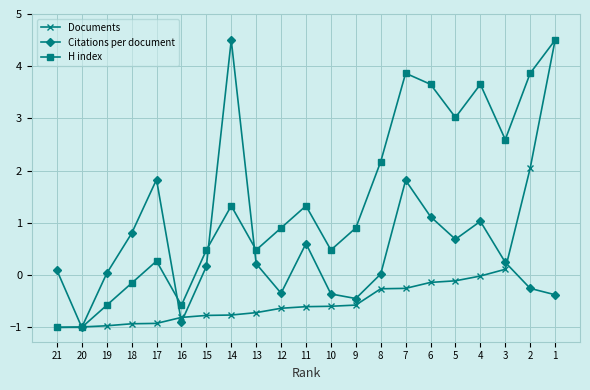

What is the lowest value of the Documents series?

-1.0